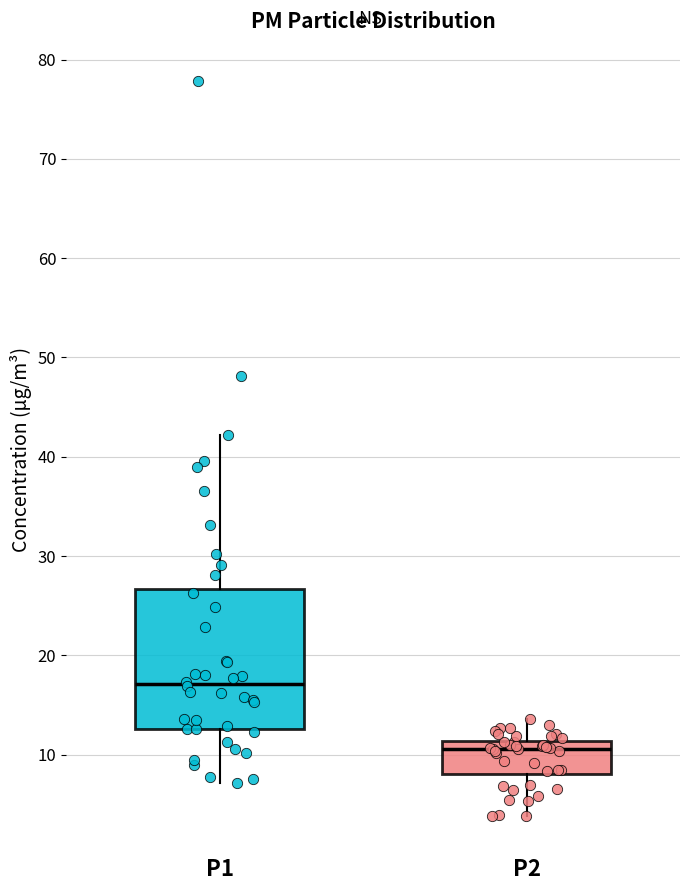

Reading left to right, transcribe this box plot: for each box, give where its median line is, the range the box spans, and where its two whiskers end, as read against the y-axis. The values are not printed on the chart, so give them approximately, as read against the axis.

P1: median 17, box 13 to 27, whiskers 7 to 42
P2: median 11 (just below the box's upper edge), box 8 to 11, whiskers 4 to 14